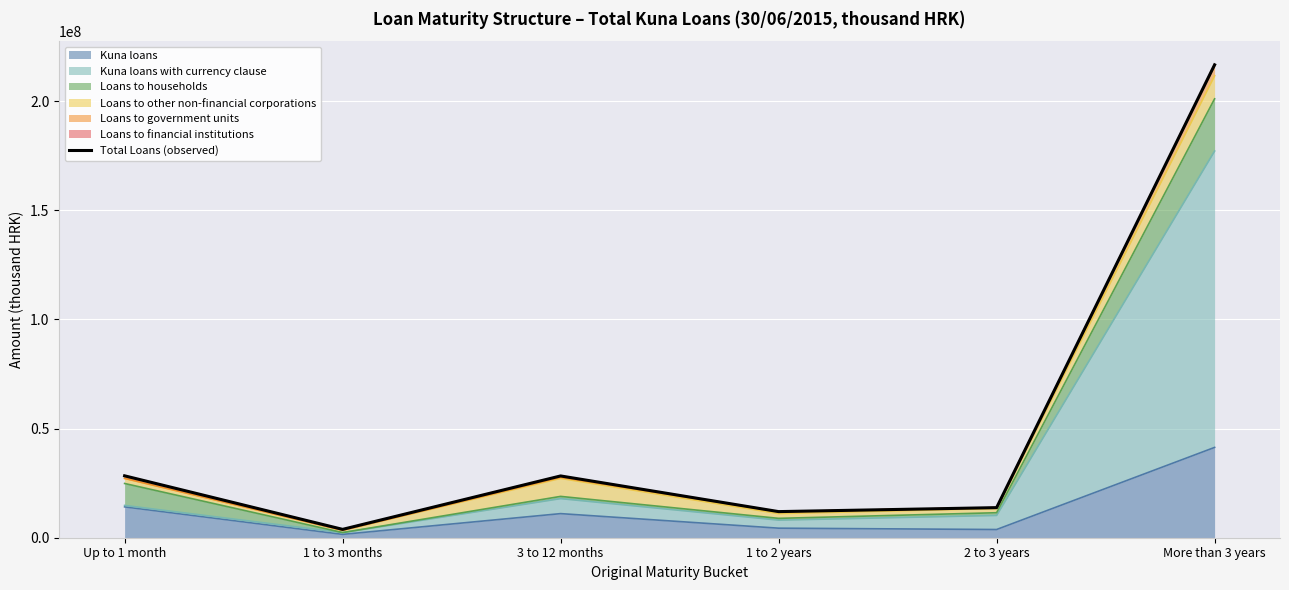

At which category does the data reach its first local valley?

1 to 3 months